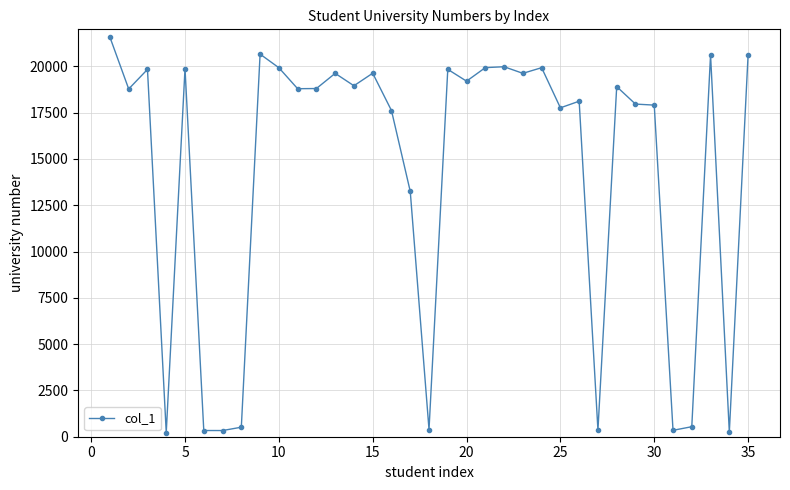

What is the difference between the maximum and minimum values?

21347